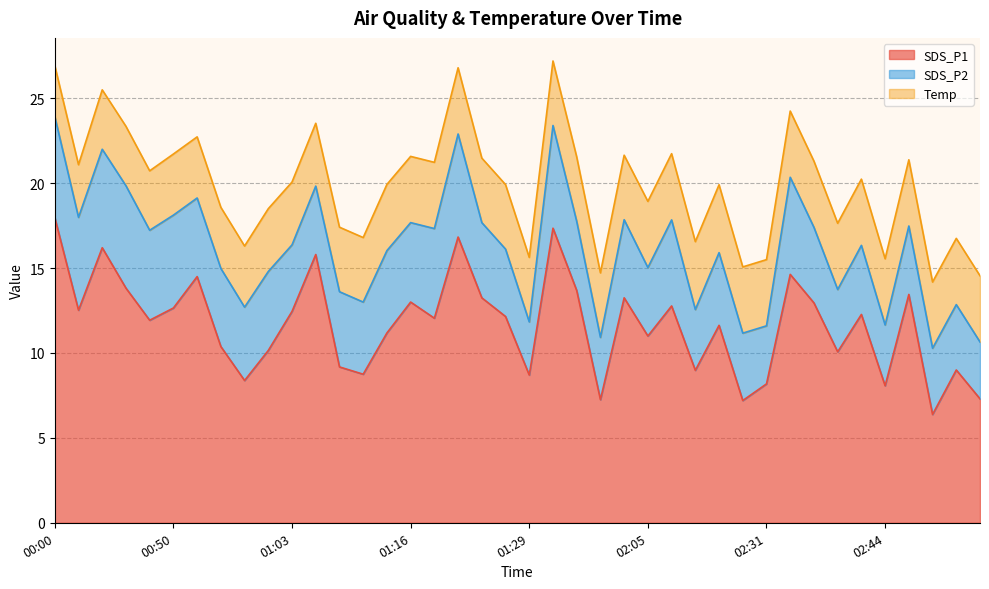

What value does the SDS_P1 series have at 02:26?

11.6